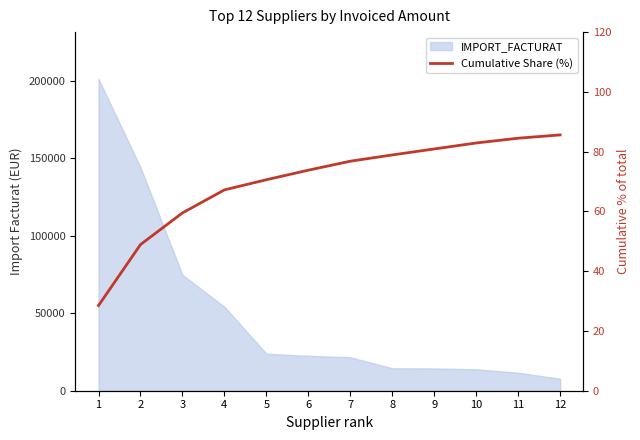

At which category does the chart reach its minimum across all series?

1